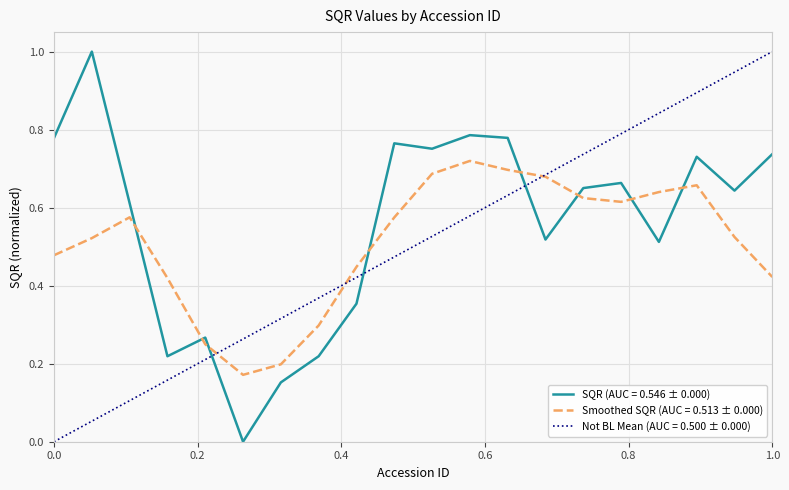

What is the maximum value for SQR (AUC = 0.546 ± 0.000)?

1.0